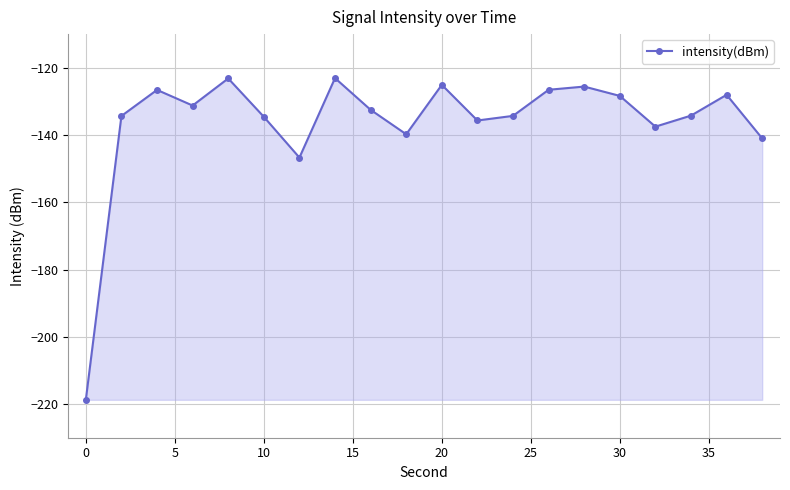

What is the sum of all values?

-2727.1